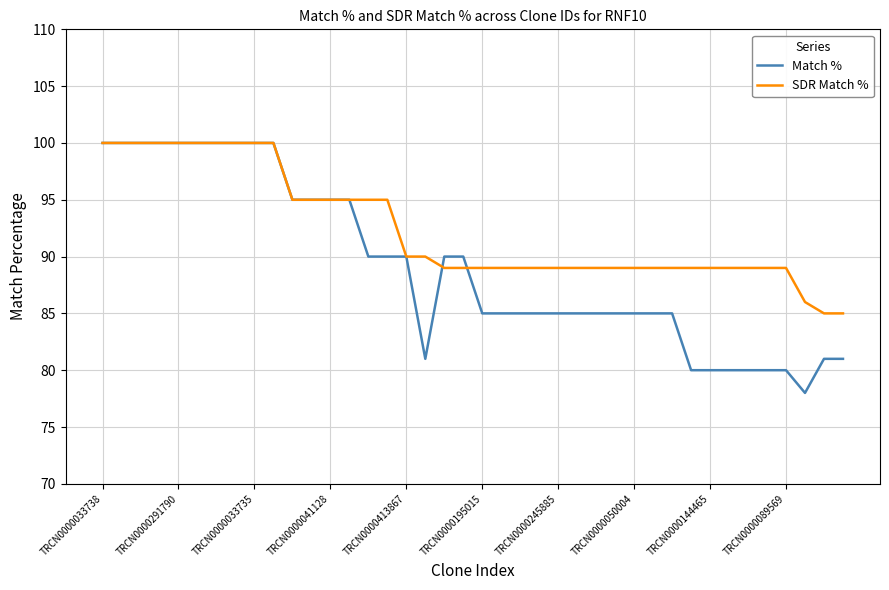

What is the lowest value of the SDR Match % series?

85